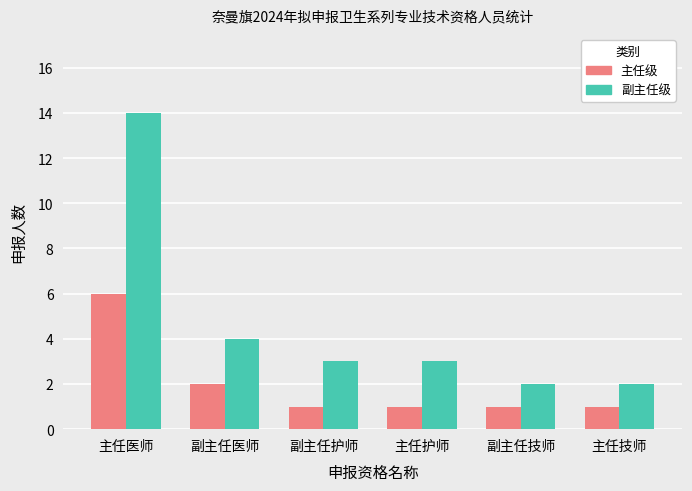

At which label is 副主任级 closest to 8?

副主任医师